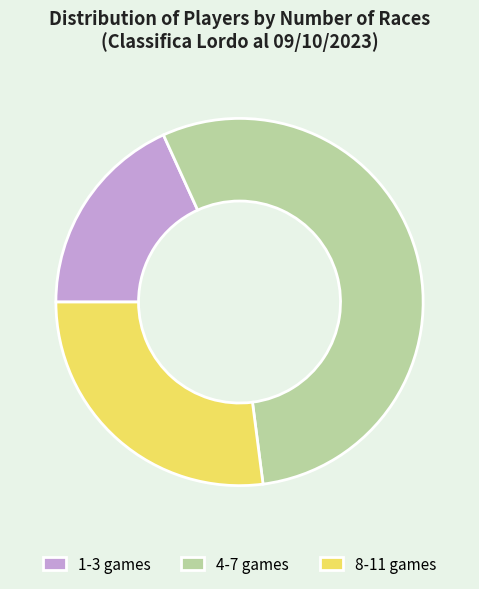

What is the largest slice in the pie chart?

4-7 games